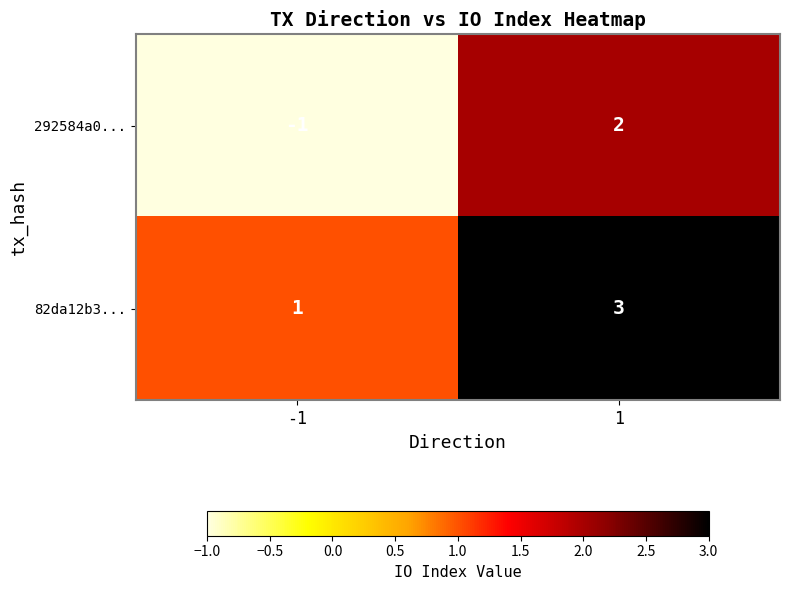

True or false: 292584a0... has a value of -1 at -1.

True